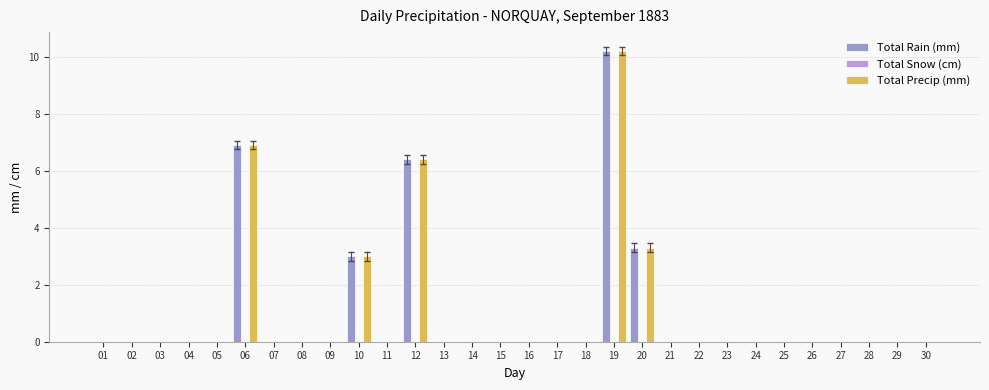

Does the chart contain stacked bars?

No